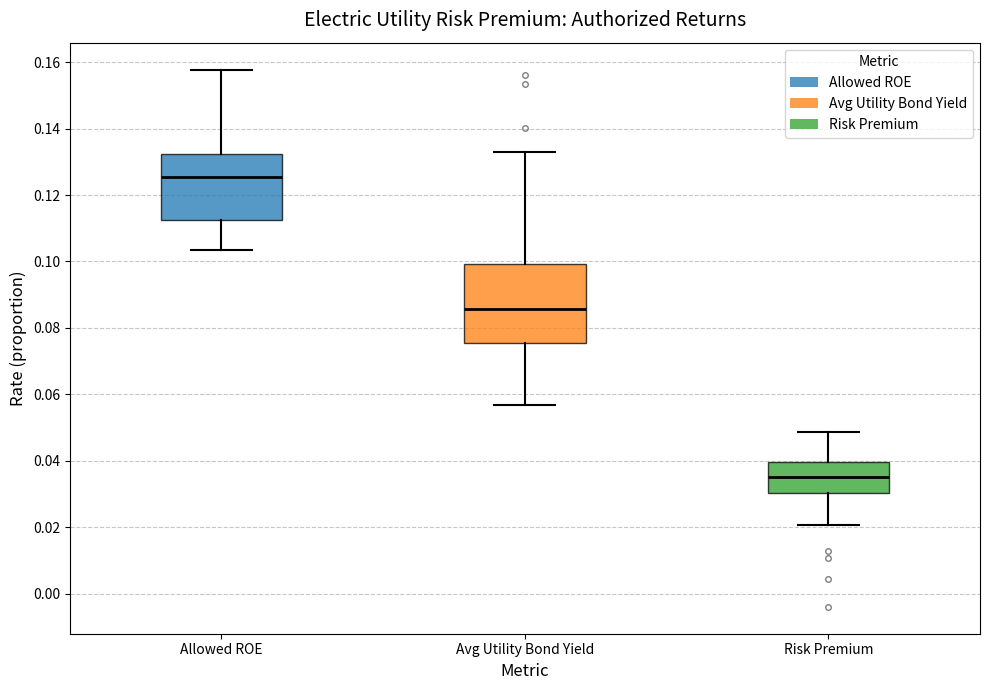

Which box has the highest median line?

Allowed ROE